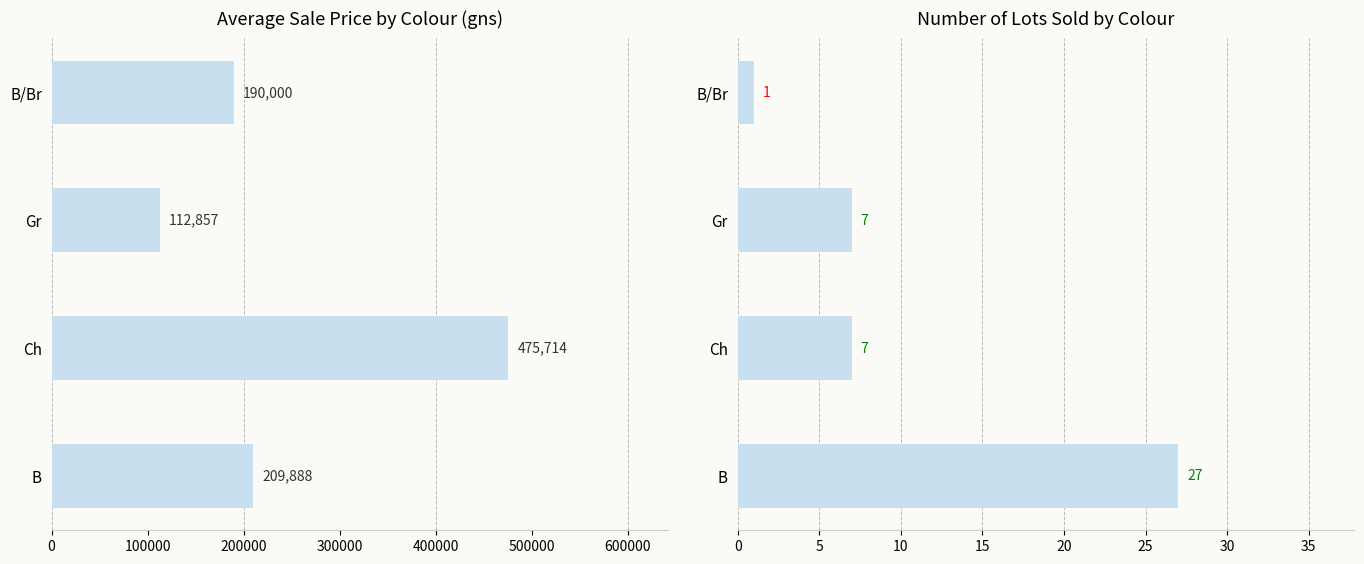

How many categories are shown in the chart?

4